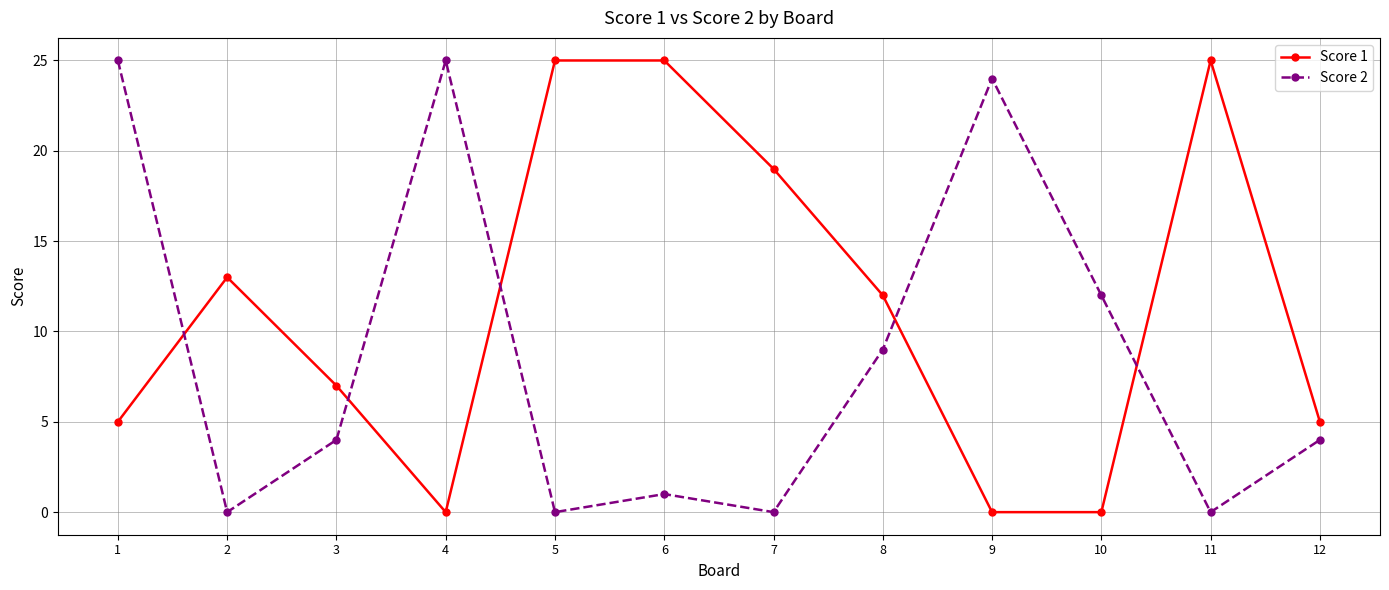

How many lines are shown in the chart?

2